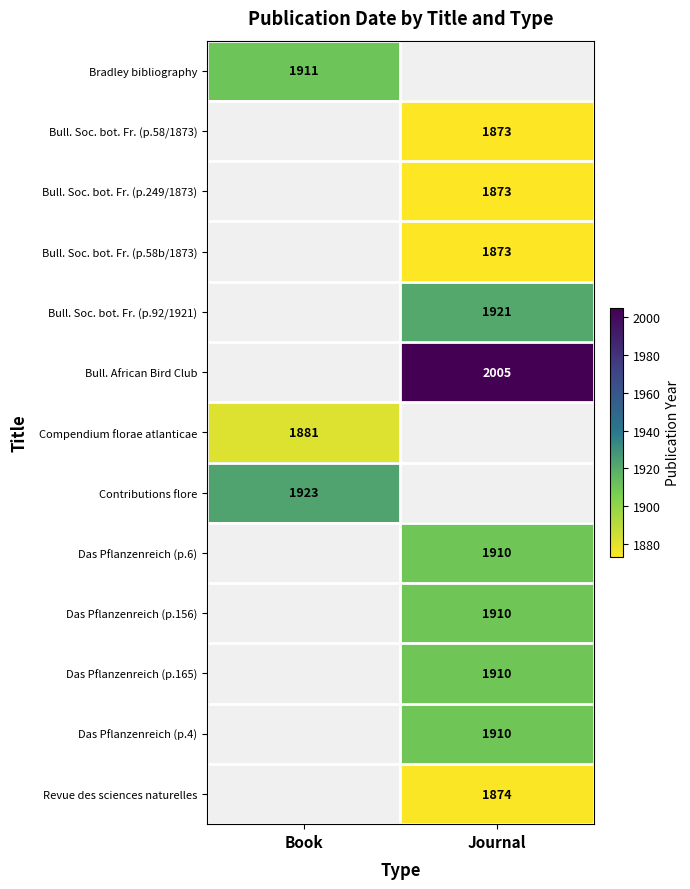

True or false: Das Pflanzenreich (p.6) has a value of 1910 at Journal.

True